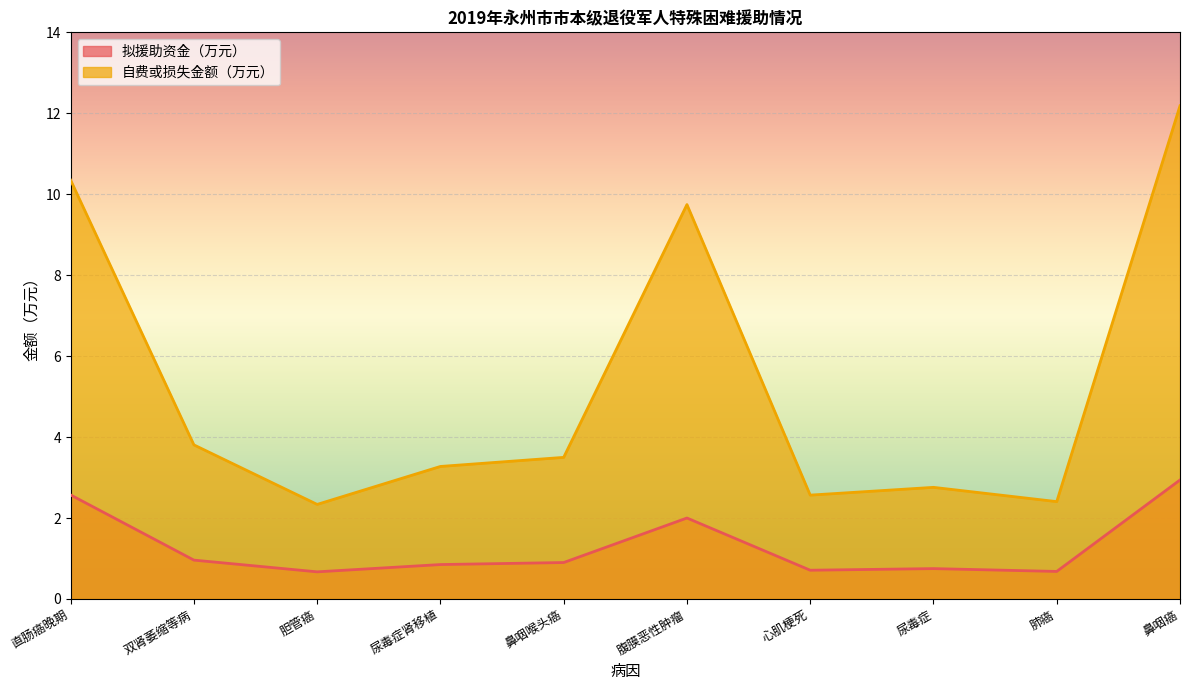

At which label does 自费或损失金额（万元） reach its peak?

鼻咽癌